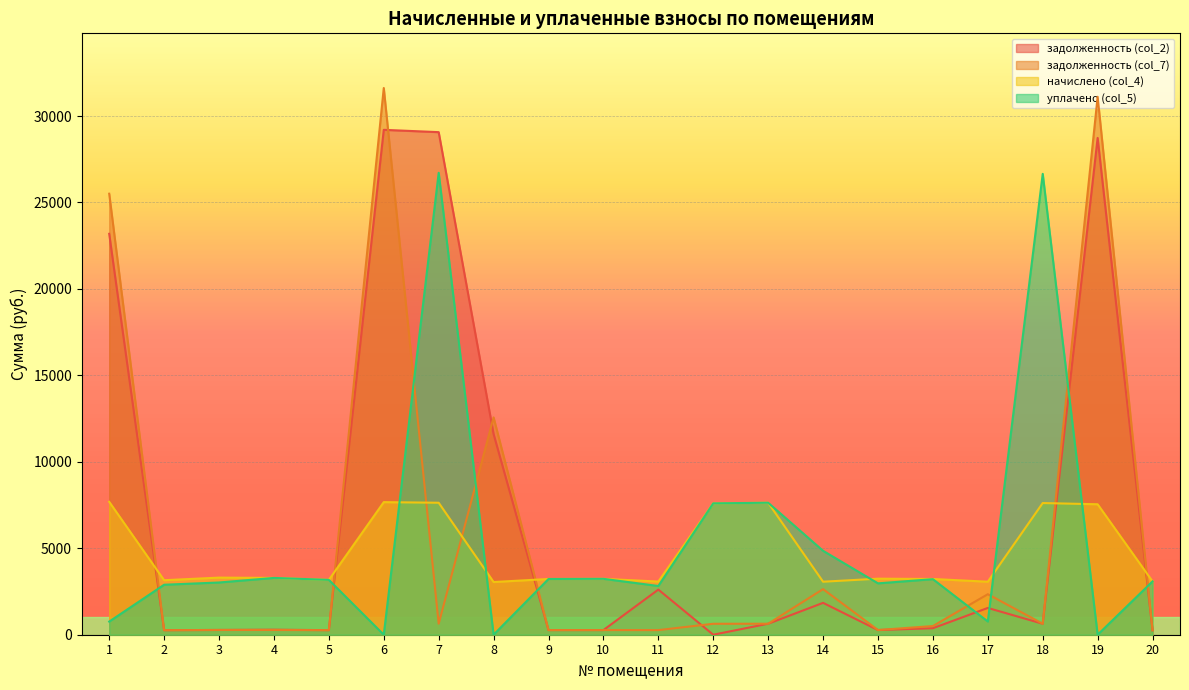

Reading left to right, extract all data points from this chart.

задолженность (col_2): 23186.9	262.8	275.2	289.6	264.2	29200.7	29066.9	11606.4	268.6	269.4	2610.3	0.0	636.1	1842.6	270.1	375.9	1548.7	634.6	28732.3	256.9
задолженность (col_7): 25506.2	262.8	275.2	274.3	264.2	31620.0	636.1	12568.0	268.6	269.4	266.3	633.2	636.1	2636.8	270.1	502.3	2342.9	634.6	31112.8	256.9
начислено (col_4): 7686.0	3153.5	3302.8	3285.2	3171.0	7668.5	7633.3	3048.0	3223.7	3232.6	3074.4	7598.2	7633.3	3065.6	3241.3	3223.7	3065.6	7615.7	7545.5	3083.2
уплачено (col_5): 760.0	2890.7	3020.6	3285.2	3171.0	0.0	26716.6	0.0	3223.7	3232.6	2818.2	7598.2	7633.3	4853.9	2971.2	3213.0	765.2	26654.9	0.0	3083.2